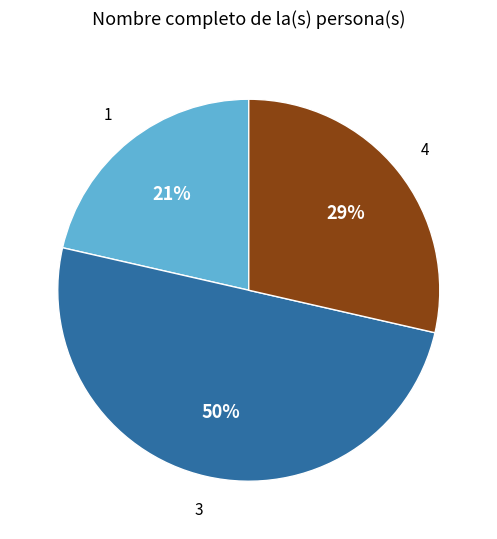

To the nearest percent, what is the average slice percentage?

33%